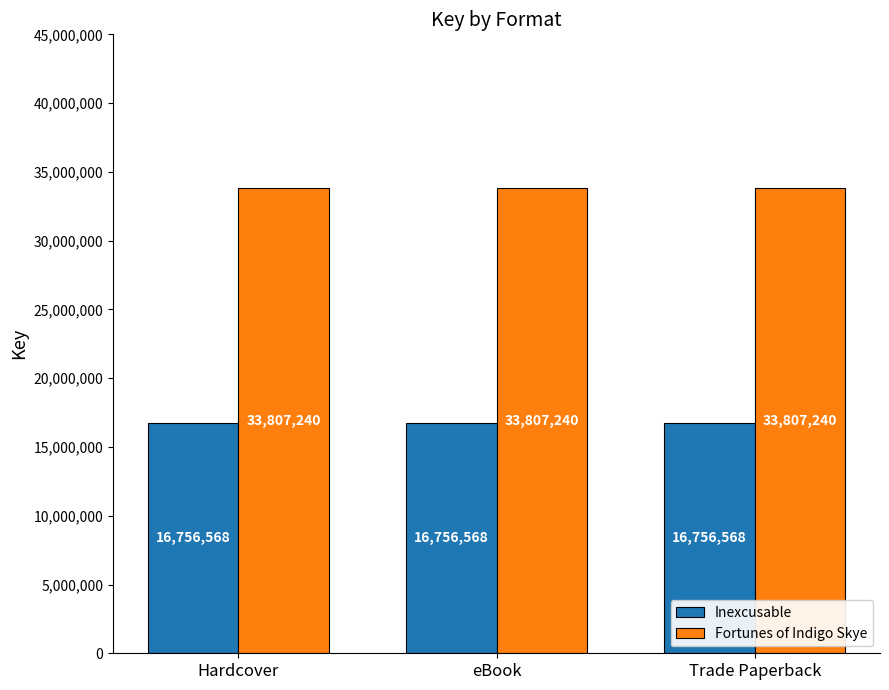

List the series in order of their peak value, lowest first.

Inexcusable, Fortunes of Indigo Skye